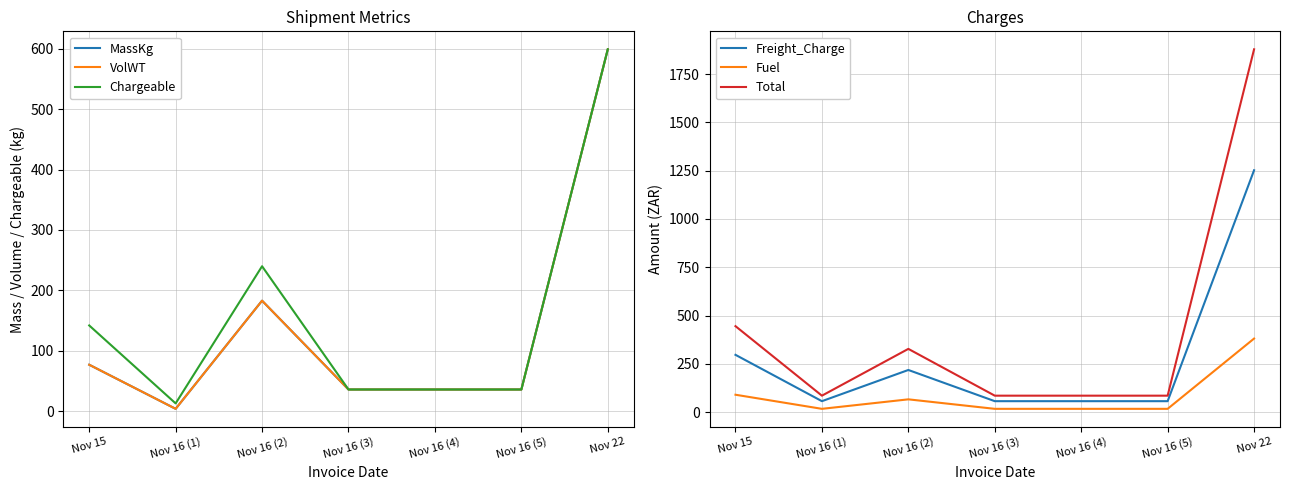

The Chargeable series shows 240.0 at Nov 16 (2). True or false?

True